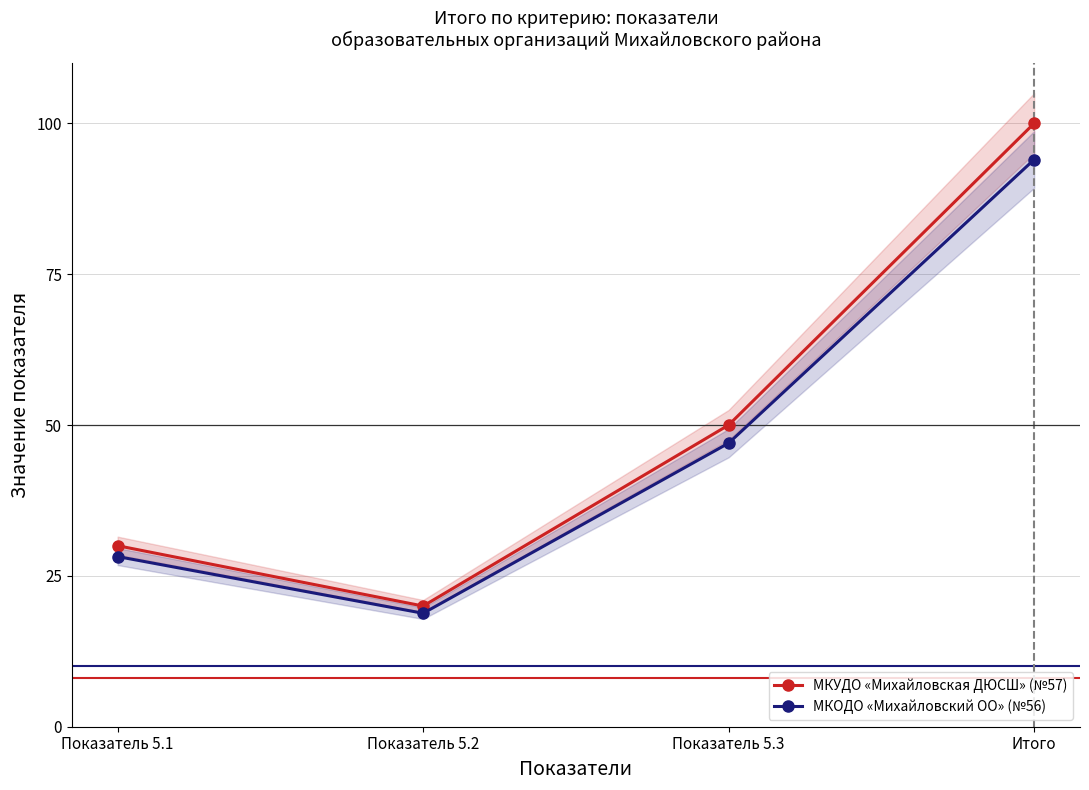

Which series changed the most between Показатель 5.2 and Итого?

МКУДО «Михайловская ДЮСШ» (№57)